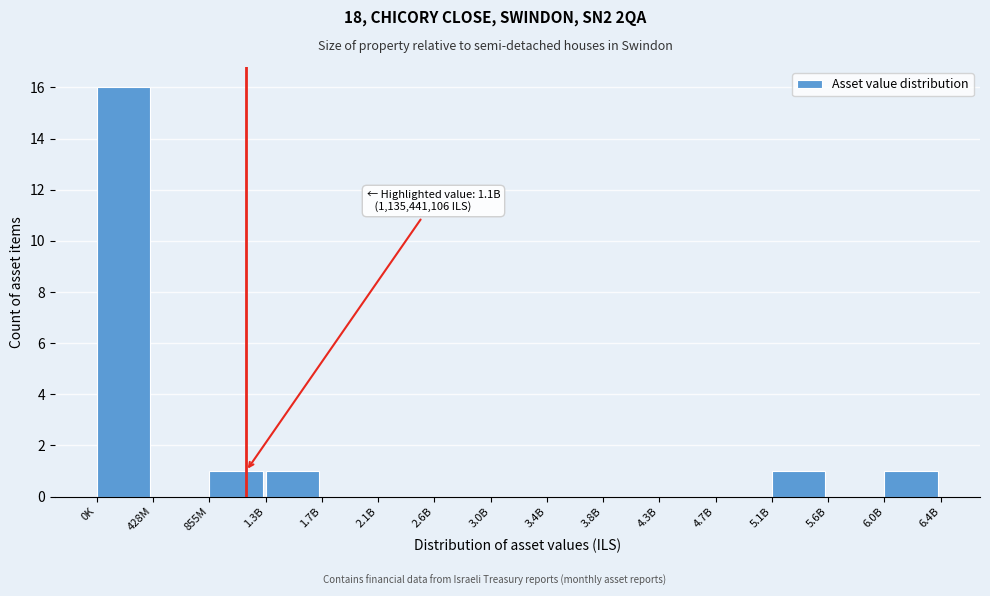

Reading left to right, transcribe all the data shown in this chart.

0K=16	428M=0	855M=1	1.3B=1	1.7B=0	2.1B=0	2.6B=0	3.0B=0	3.4B=0	3.8B=0	4.3B=0	4.7B=0	5.1B=1	5.6B=0	6.0B=1